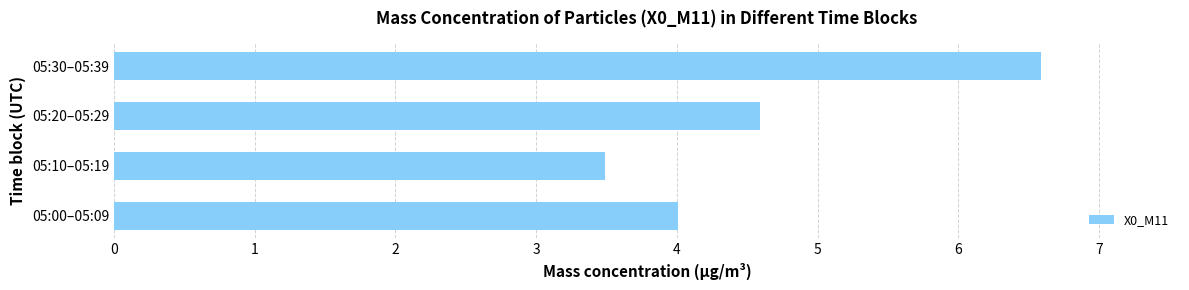

What is the difference between the maximum and minimum values?

3.1